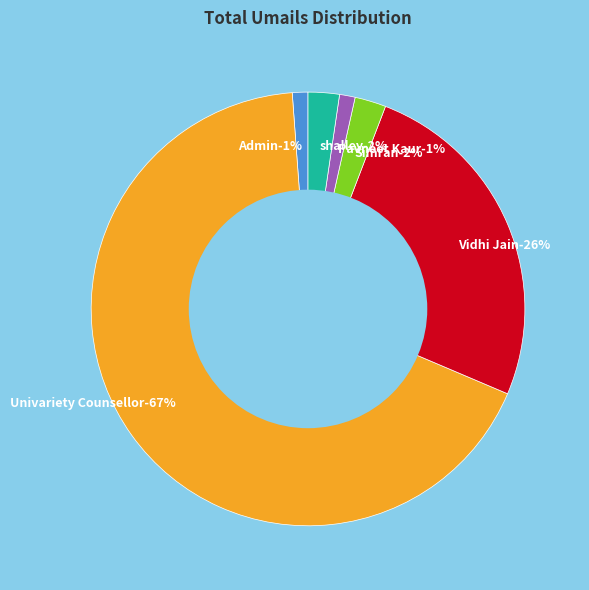

What is the largest slice in the pie chart?

Univariety Counsellor